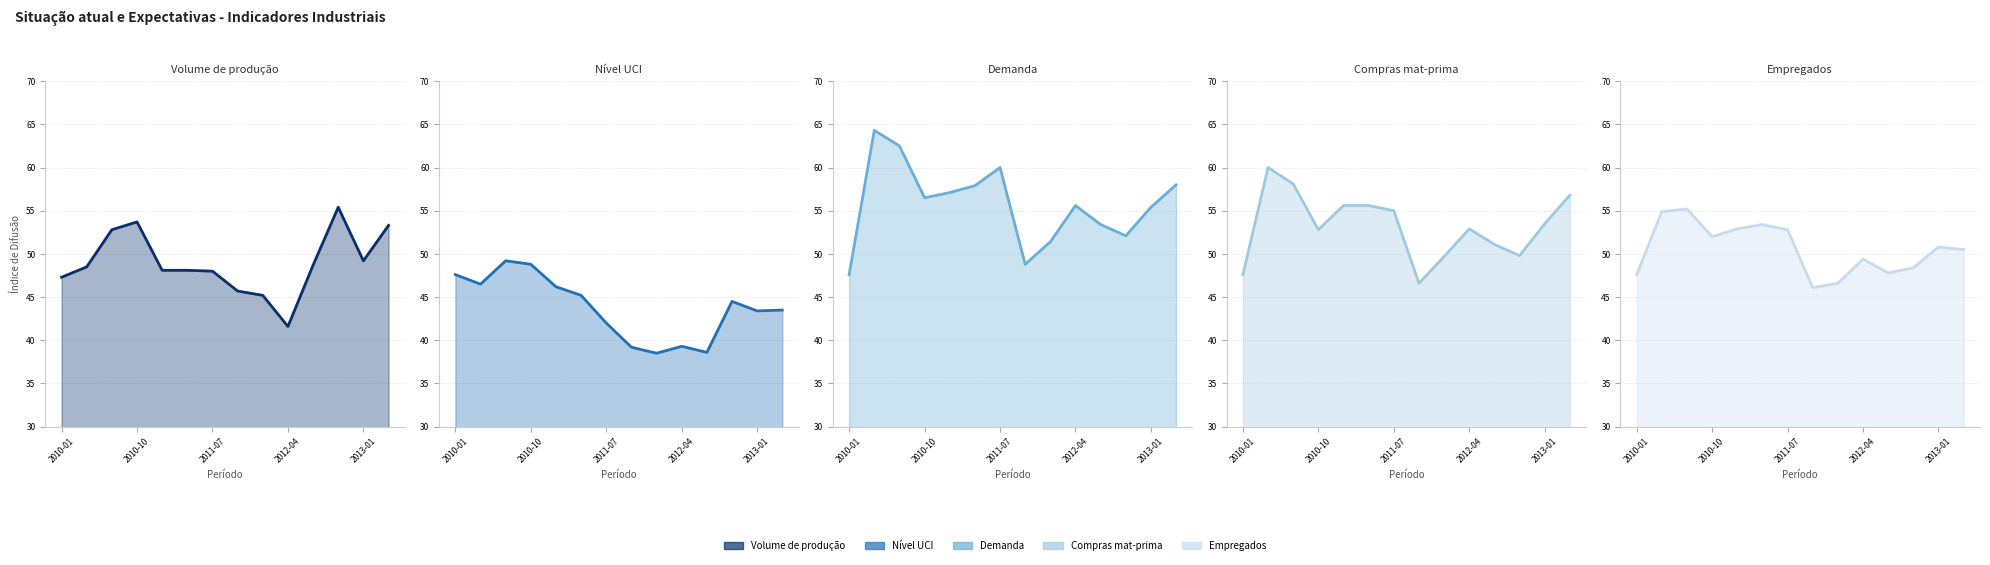

Reading right to left, what are all the values shown in this chart?

Volume de produção line: 53.3	49.2	55.4	48.7	41.6	45.2	45.7	48.0	48.1	48.1	53.7	52.8	48.5	47.3
Nível UCI line: 43.5	43.4	44.5	38.6	39.3	38.5	39.2	42.0	45.2	46.2	48.8	49.2	46.5	47.6
Demanda line: 58.0	55.4	52.1	53.4	55.6	51.4	48.8	60.0	57.9	57.1	56.5	62.5	64.3	47.6
Compras mat-prima line: 56.8	53.5	49.8	51.1	52.9	49.7	46.6	55.0	55.6	55.6	52.8	58.1	60.0	47.6
Empregados line: 50.5	50.8	48.4	47.8	49.4	46.6	46.1	52.8	53.4	52.9	52.0	55.2	54.9	47.6